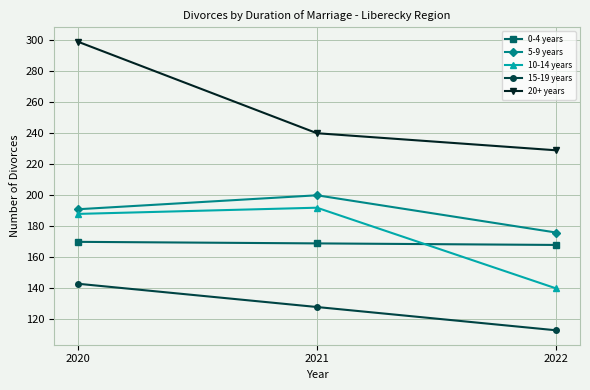

Which series changed the most between 2020 and 2022?

20+ years